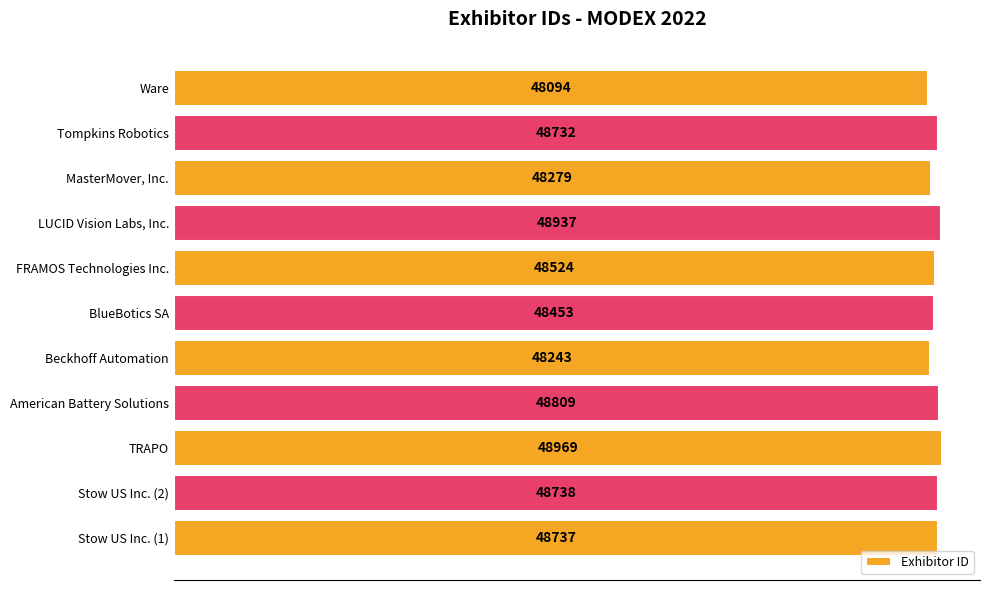

Is it true that the value at Stow US Inc. (2) is 48738?

True